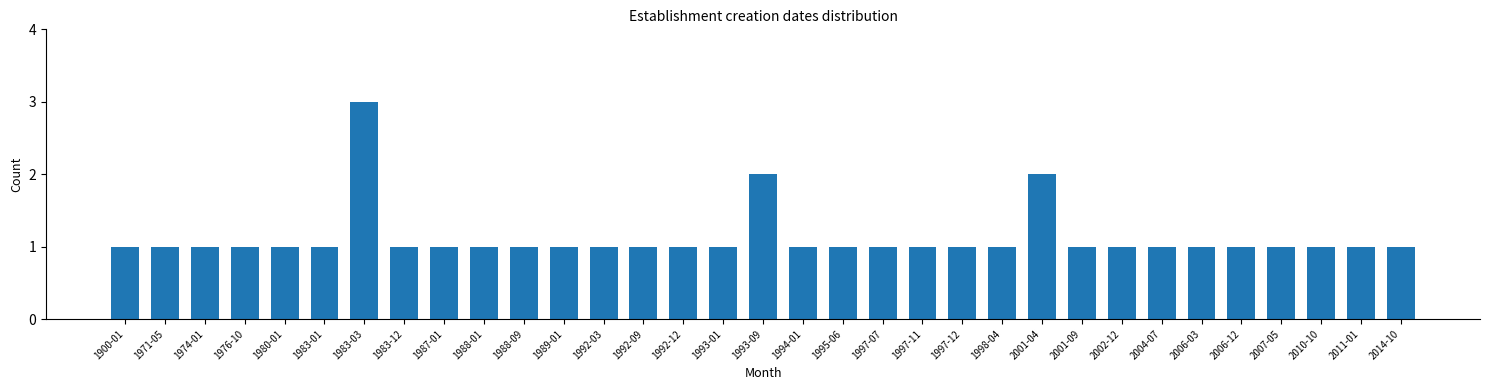

Approximately how many times larger is the value at 1997-11 compared to 2001-04?

0.5